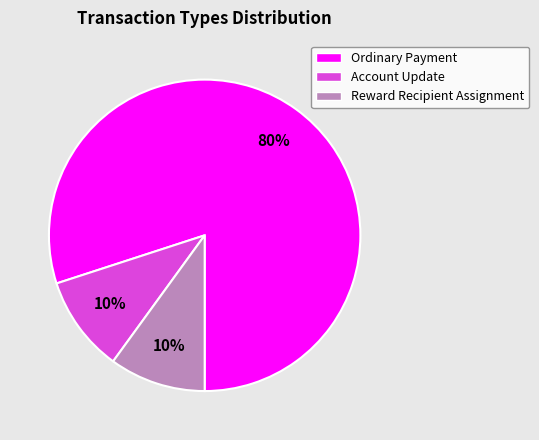

Does Reward Recipient Assignment represent more than half of the total?

No